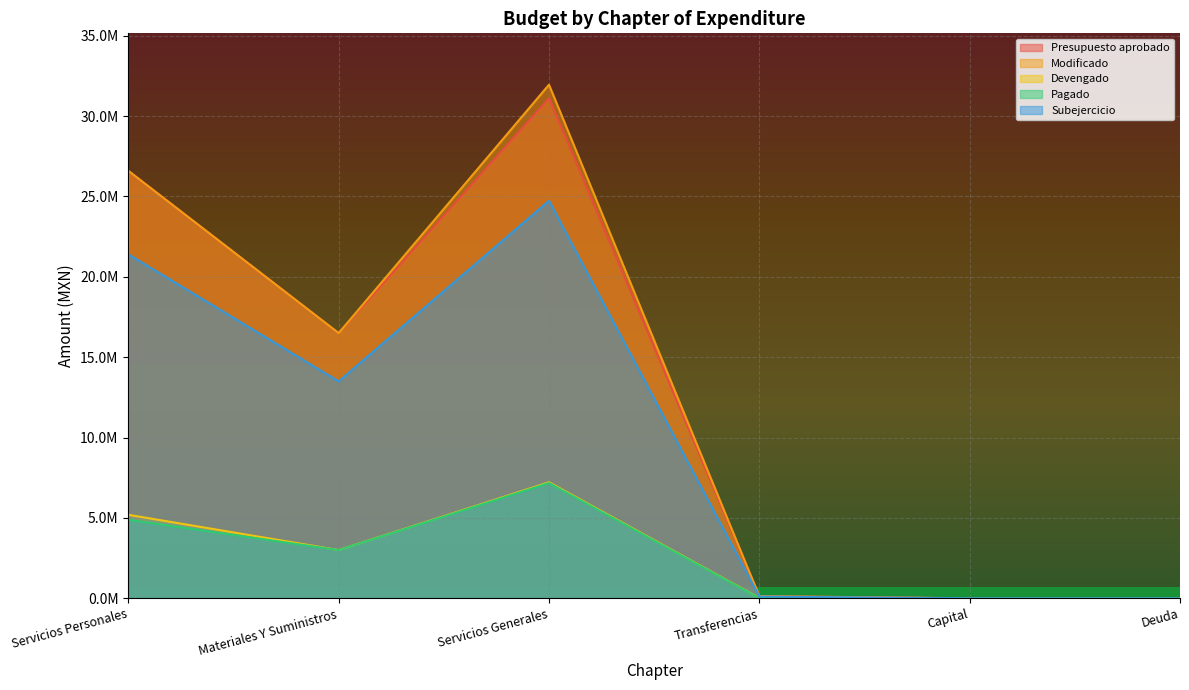

At how many categories does at least one series exceed 2572148?

3